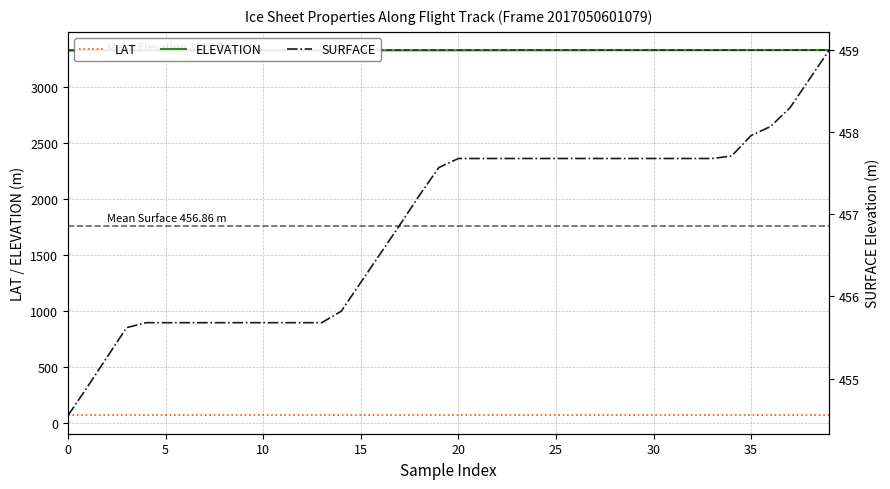

What is the sum of the SURFACE values at 27 and 15?

913.9